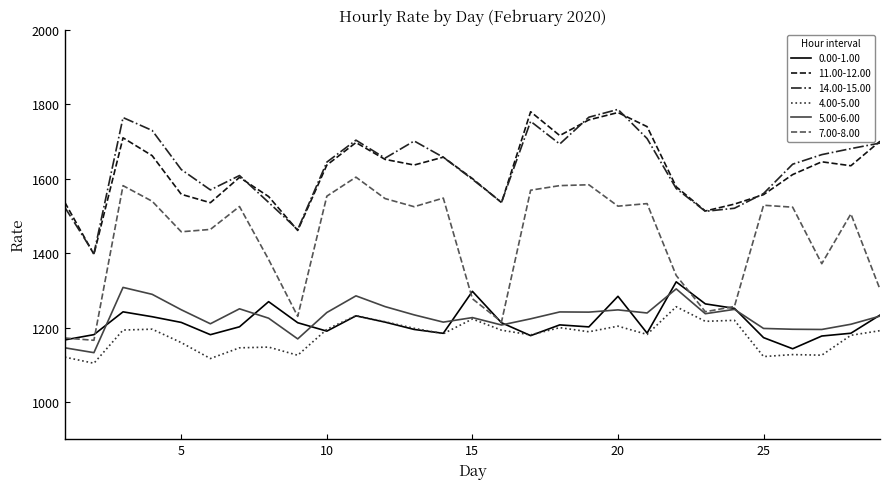

Which series has the largest range (max minus min)?

7.00-8.00